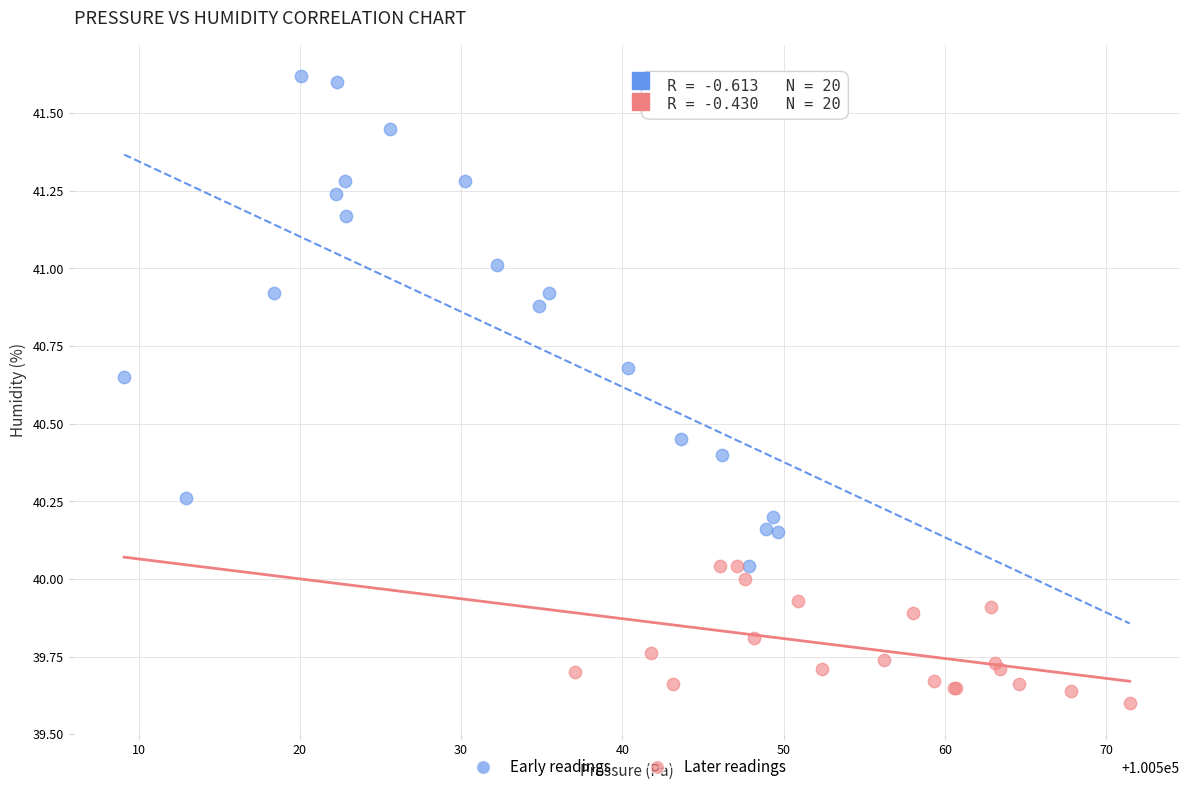

Which series reaches the minimum Y coordinate?

Later readings